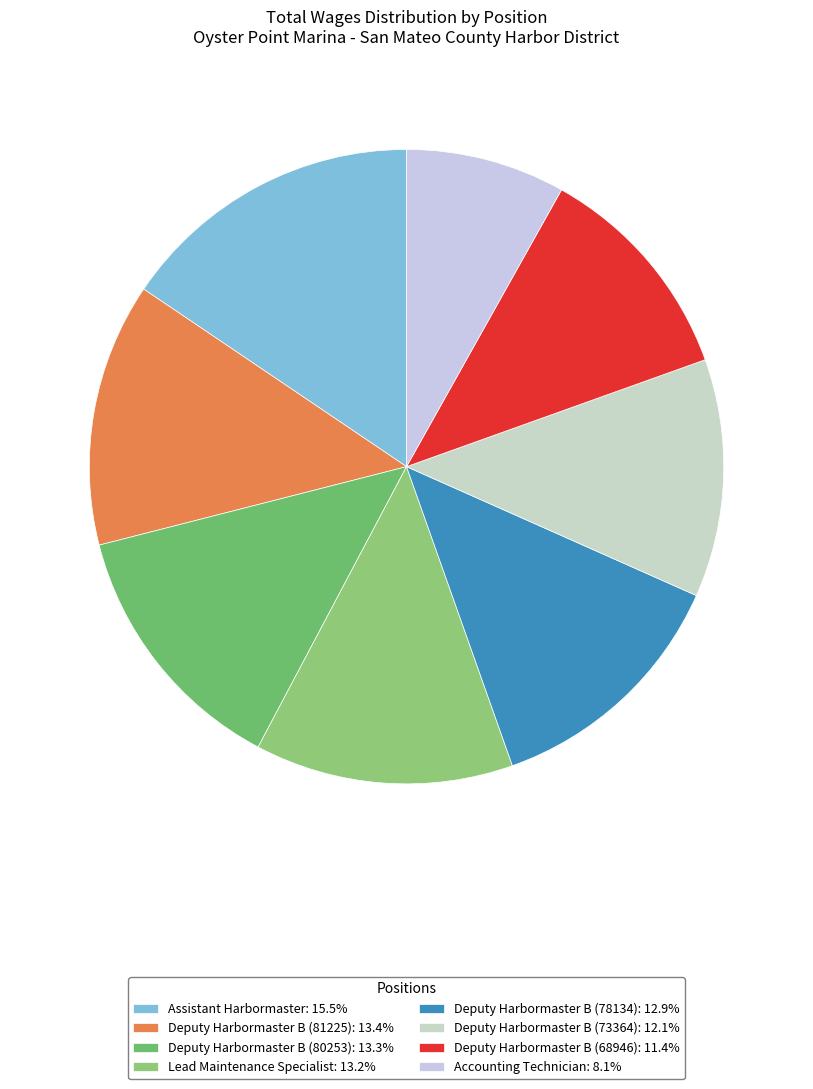

Which category has the biggest portion of the pie?

Assistant Harbormaster